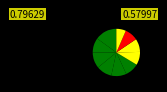

How many segments does this pie chart have?

10